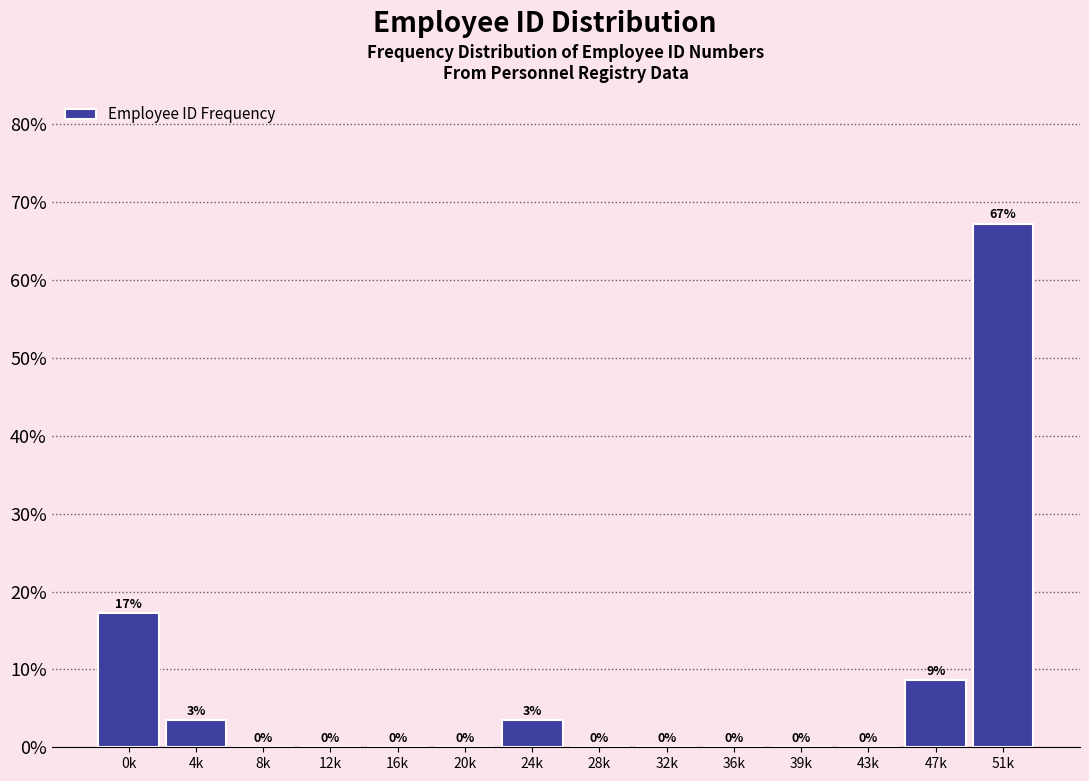

Which category has the highest value across all series?

51k